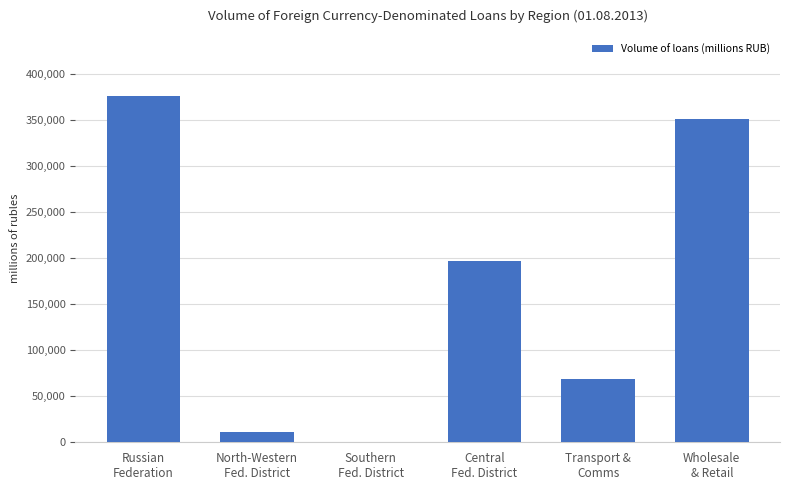

What is the change in value from Russian
Federation to Central
Fed. District?

-178655